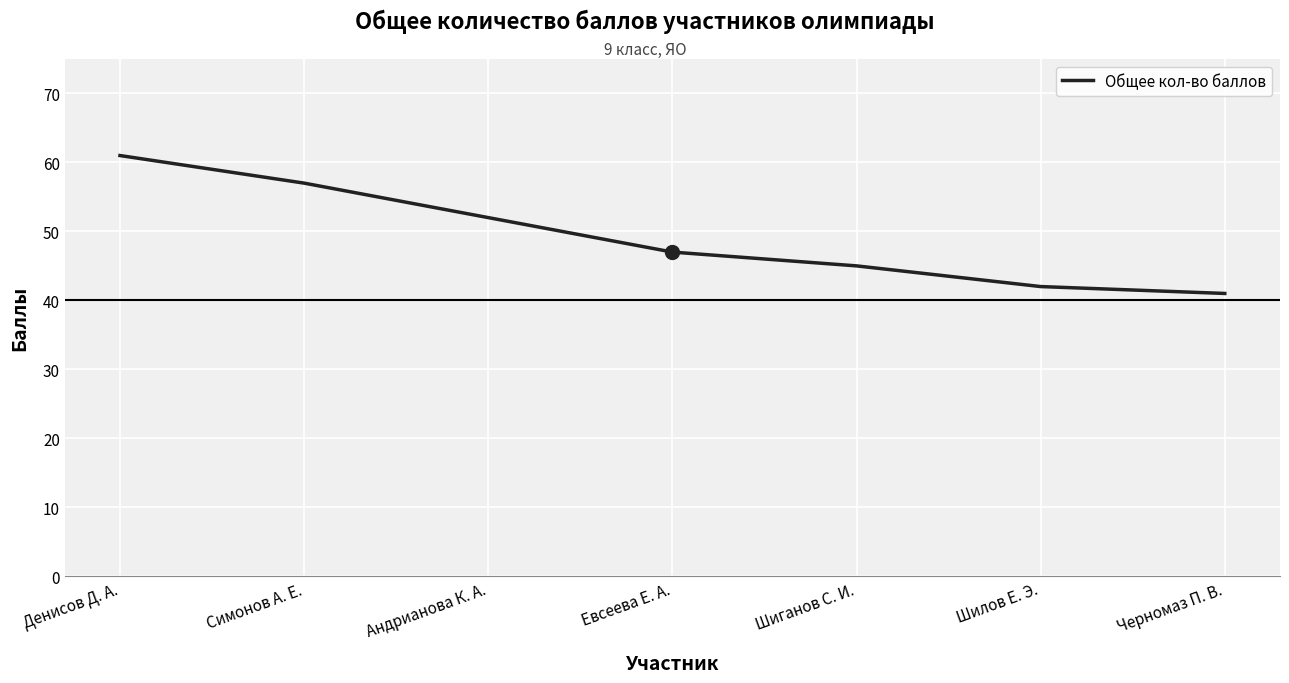

What is the change in value from Симонов А. Е. to Шиганов С. И.?

-12